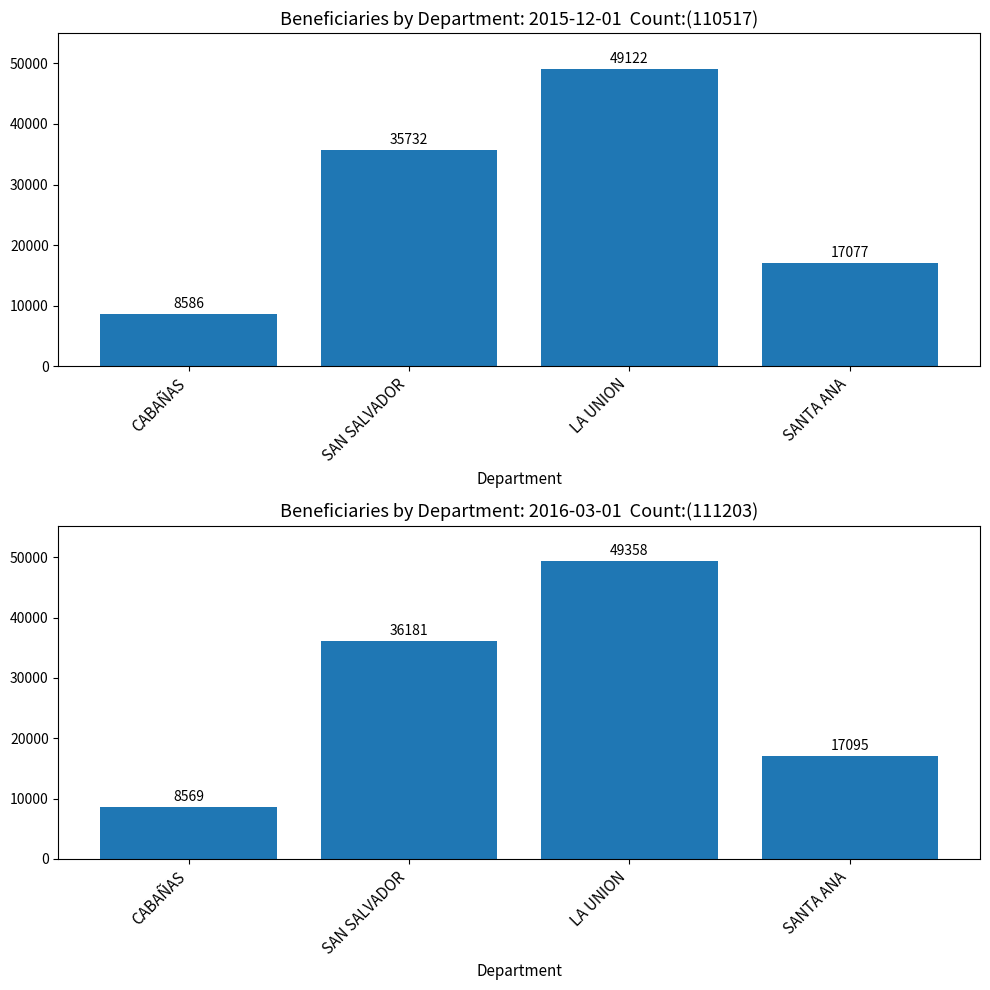

True or false: 2016-03-01 has a value of 28387 at LA UNION.

False